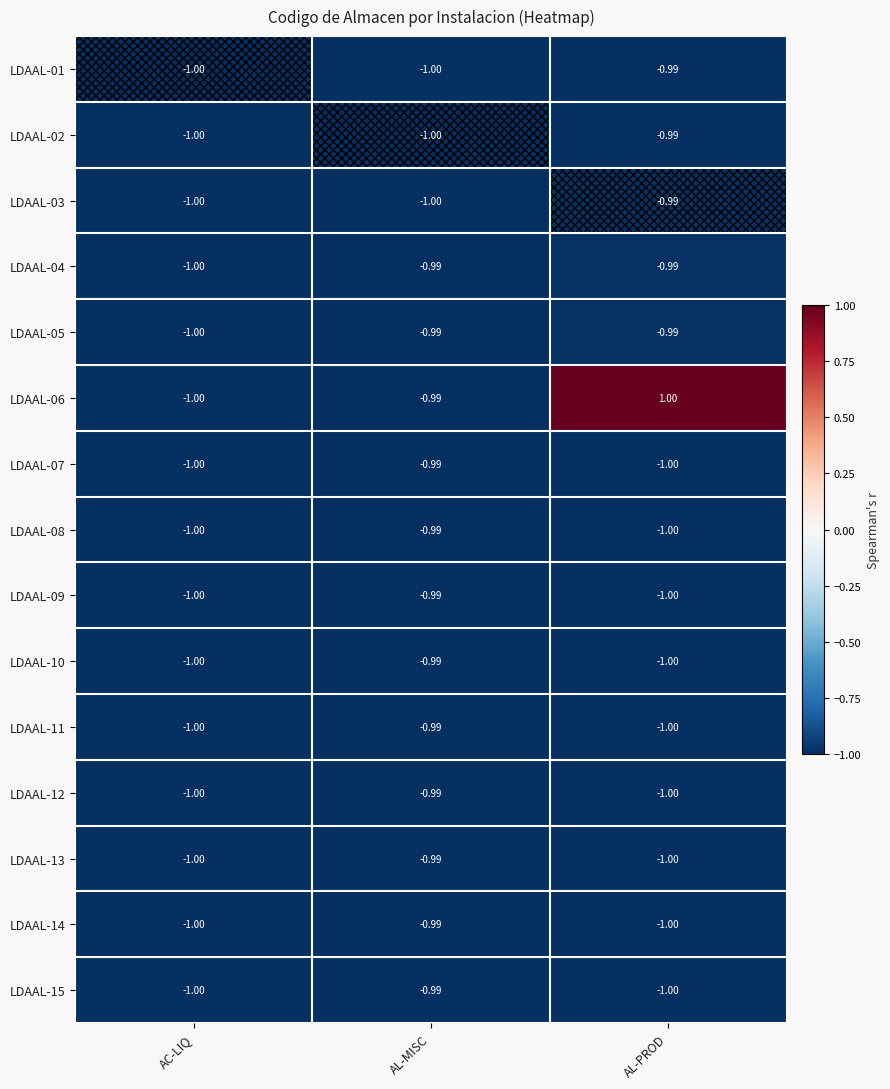

At which label is LDAAL-10 closest to 0?

AL-MISC